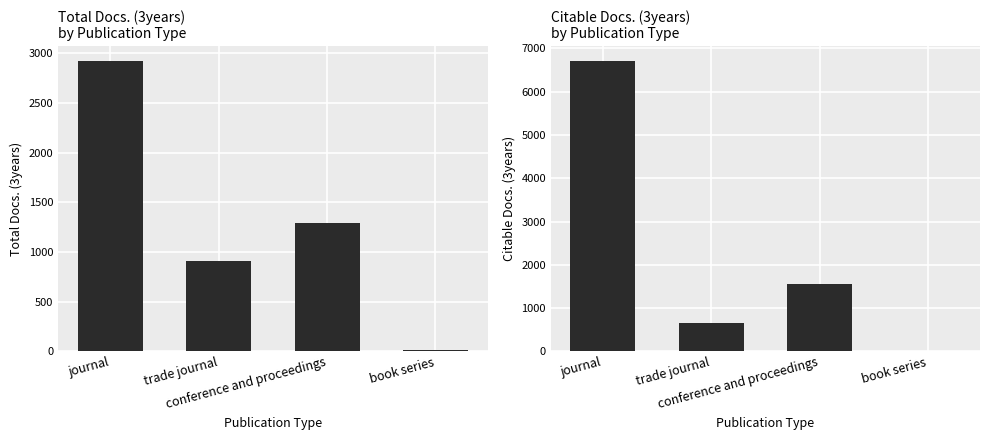

What is the total value across all series at conference and proceedings?

2857